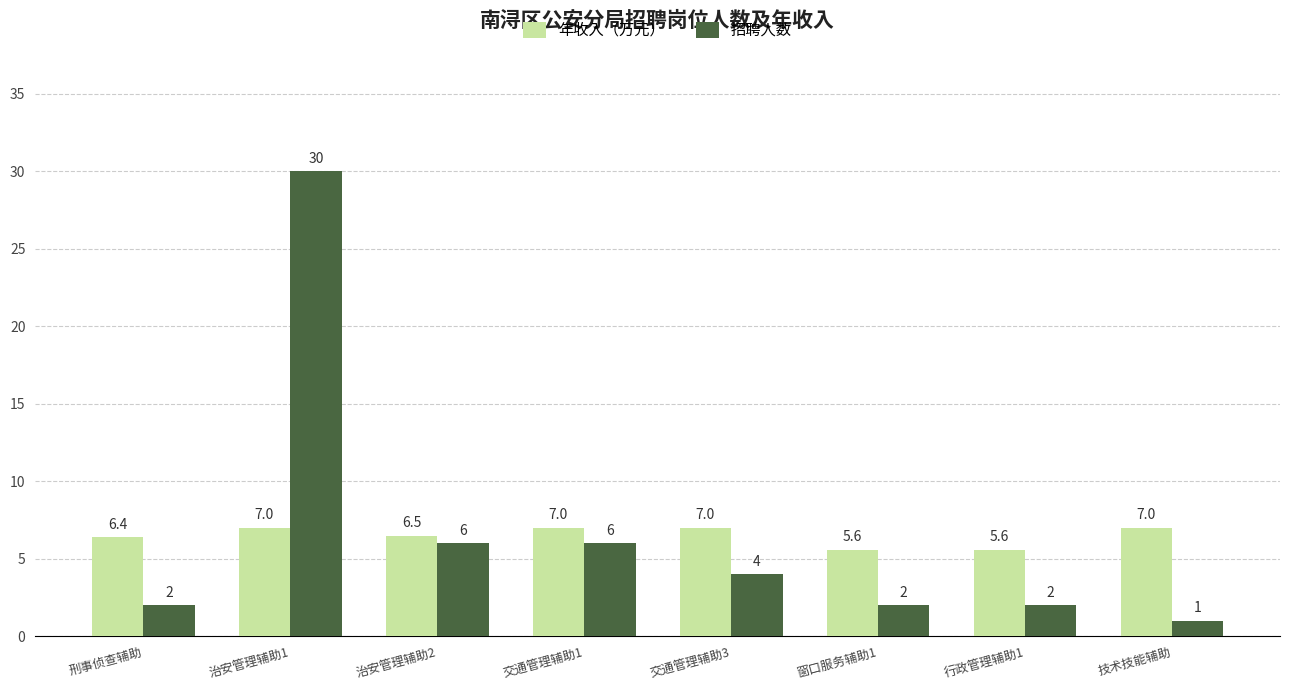

Which series has the largest total across all categories?

招聘人数